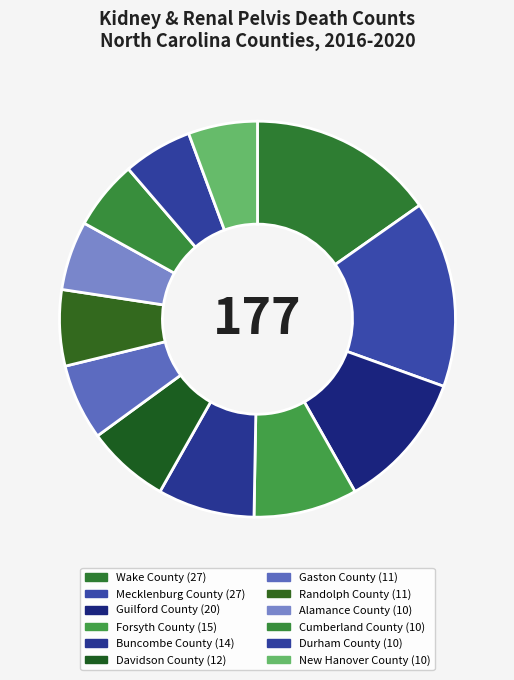

Which category has the biggest portion of the pie?

Wake County